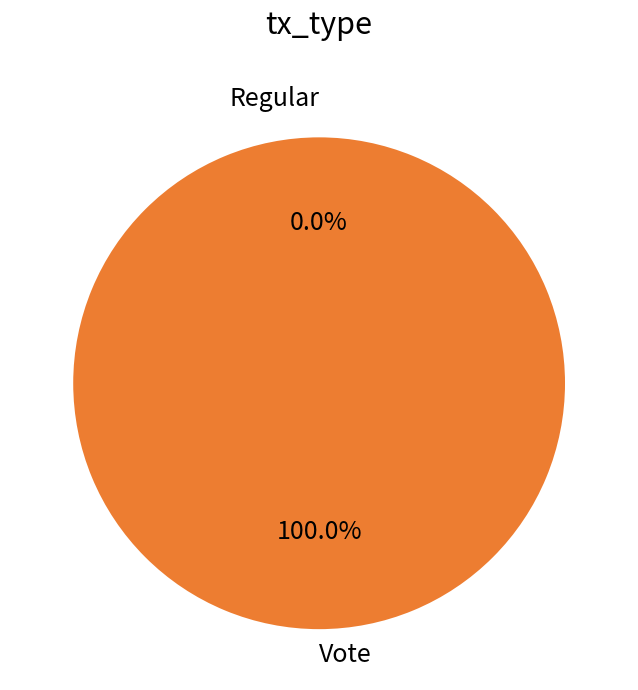

Does Regular represent more than half of the total?

No